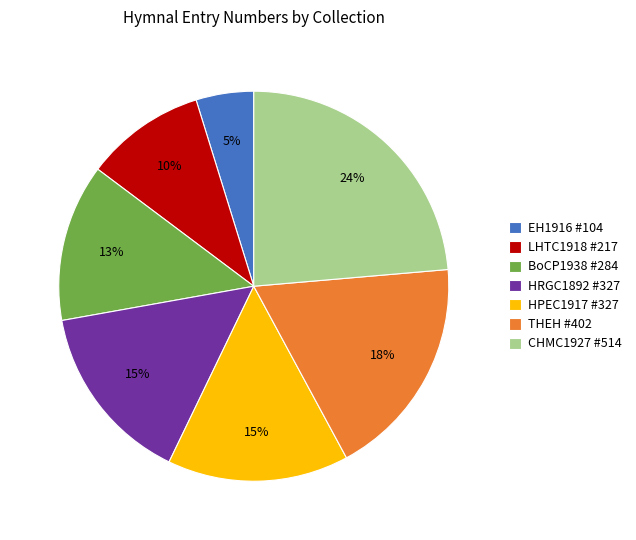

To the nearest percent, what percentage of the pie is THEH #402?

18%